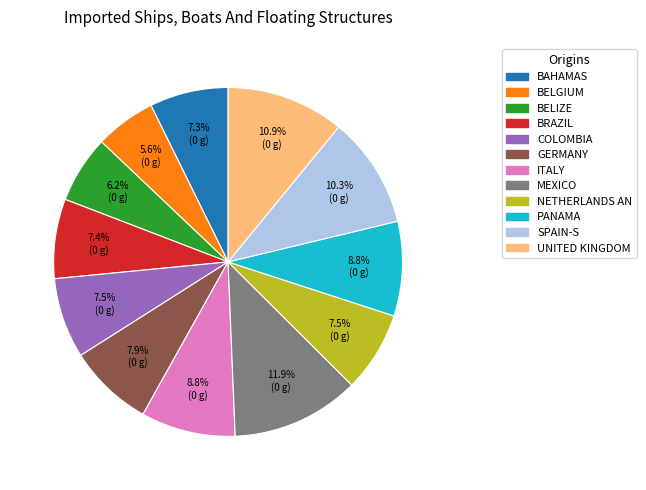

Count the number of slices in the pie.

12